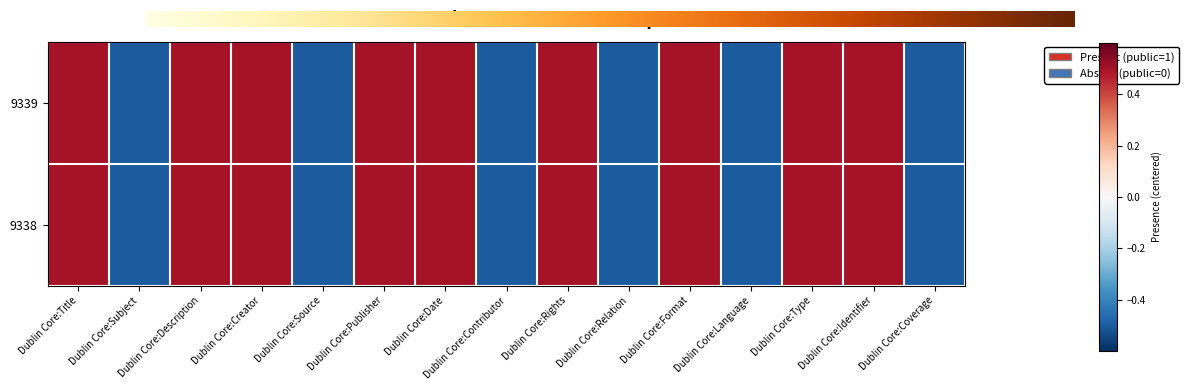

At Dublin Core:Rights, list the series in order from largest to smallest.

9339, 9338